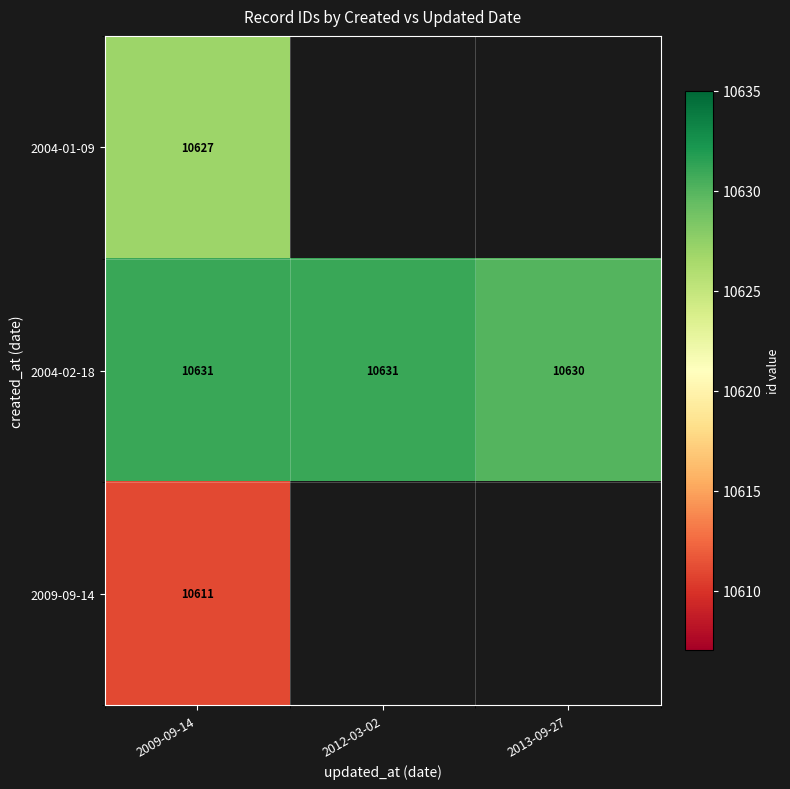

What is the total value across all series at 2009-09-14?

31869